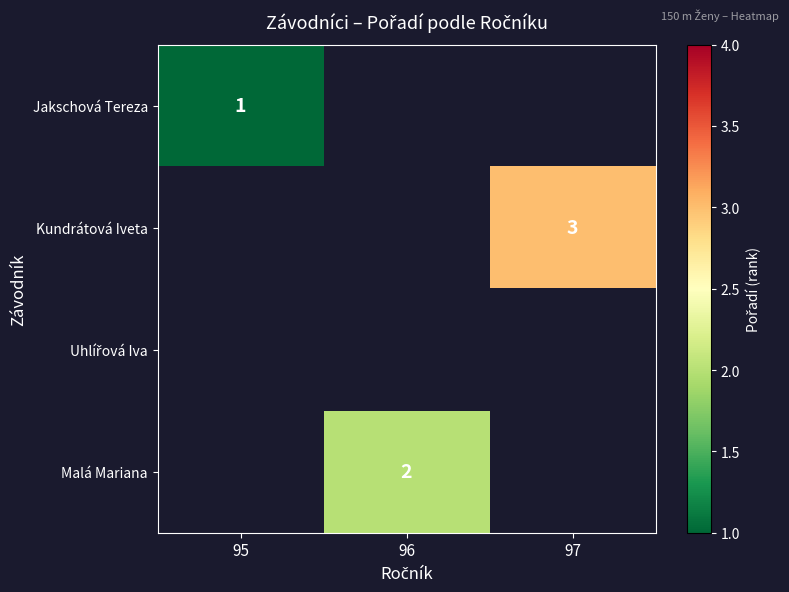

Which category has the highest value in the Kundrátová Iveta series?

95